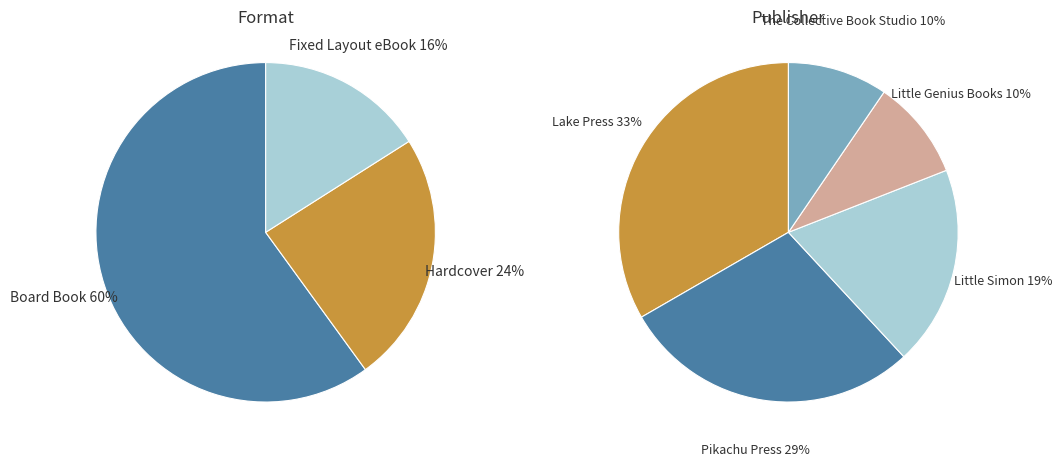

To the nearest percent, what is the combined percentage of Hardcover and Board Book?

84%